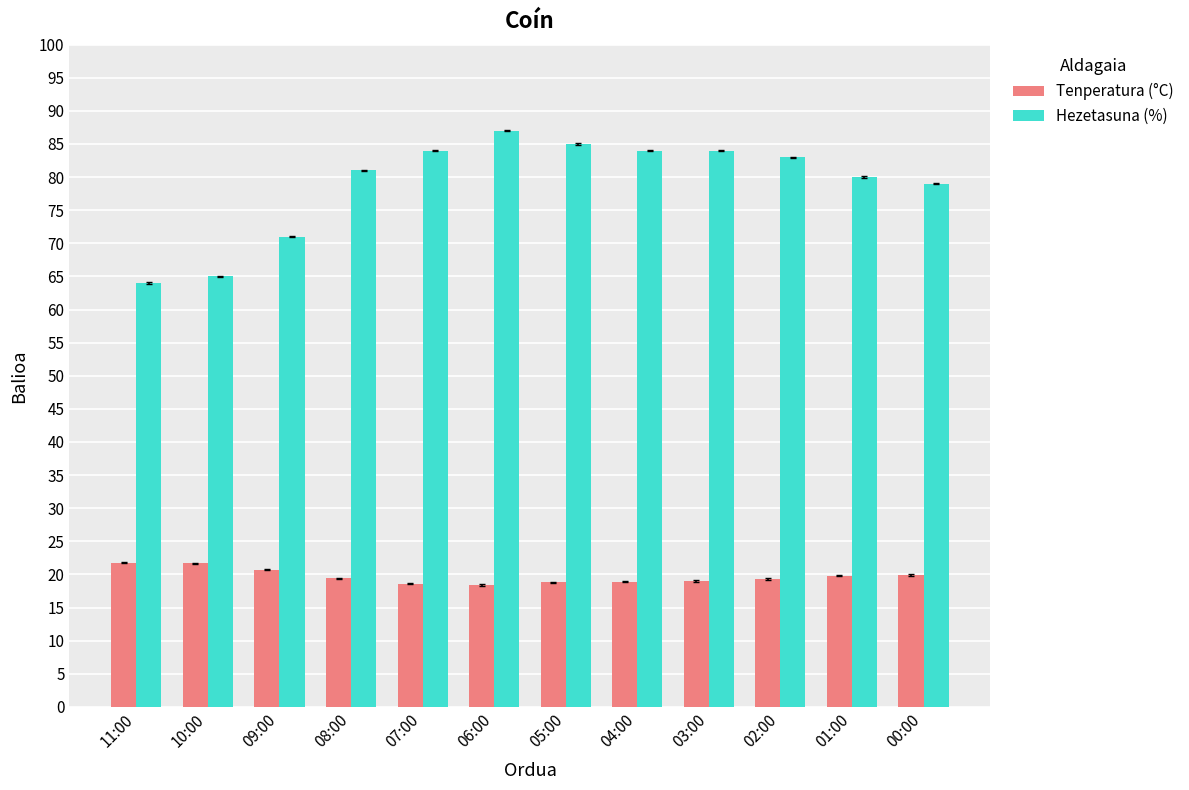

Is the value of Hezetasuna (%) at 08:00 greater than the value of Tenperatura (°C) at 06:00?

Yes